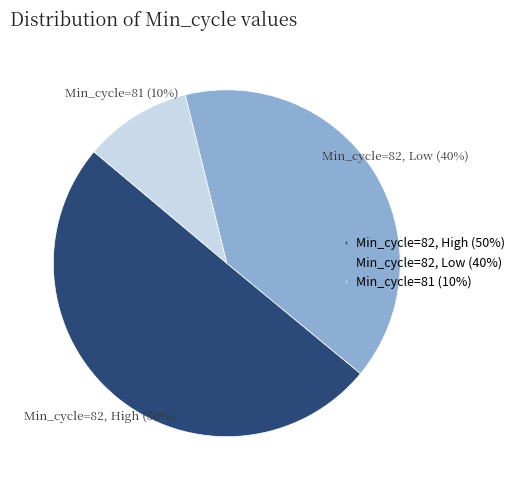

To the nearest percent, what portion does Min_cycle=81 represent?

10%